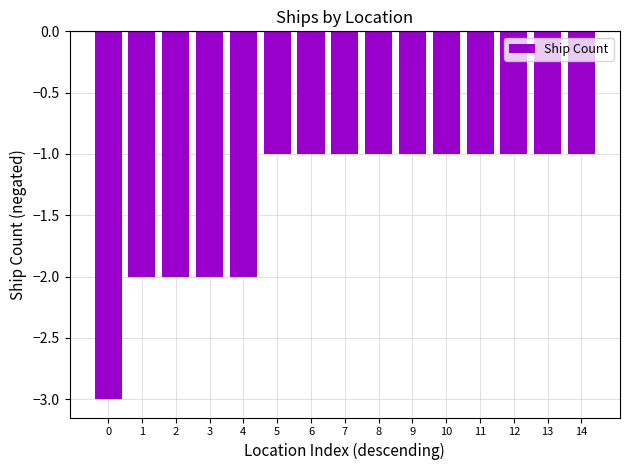

What is the value of the 8th bar from the left?

-1